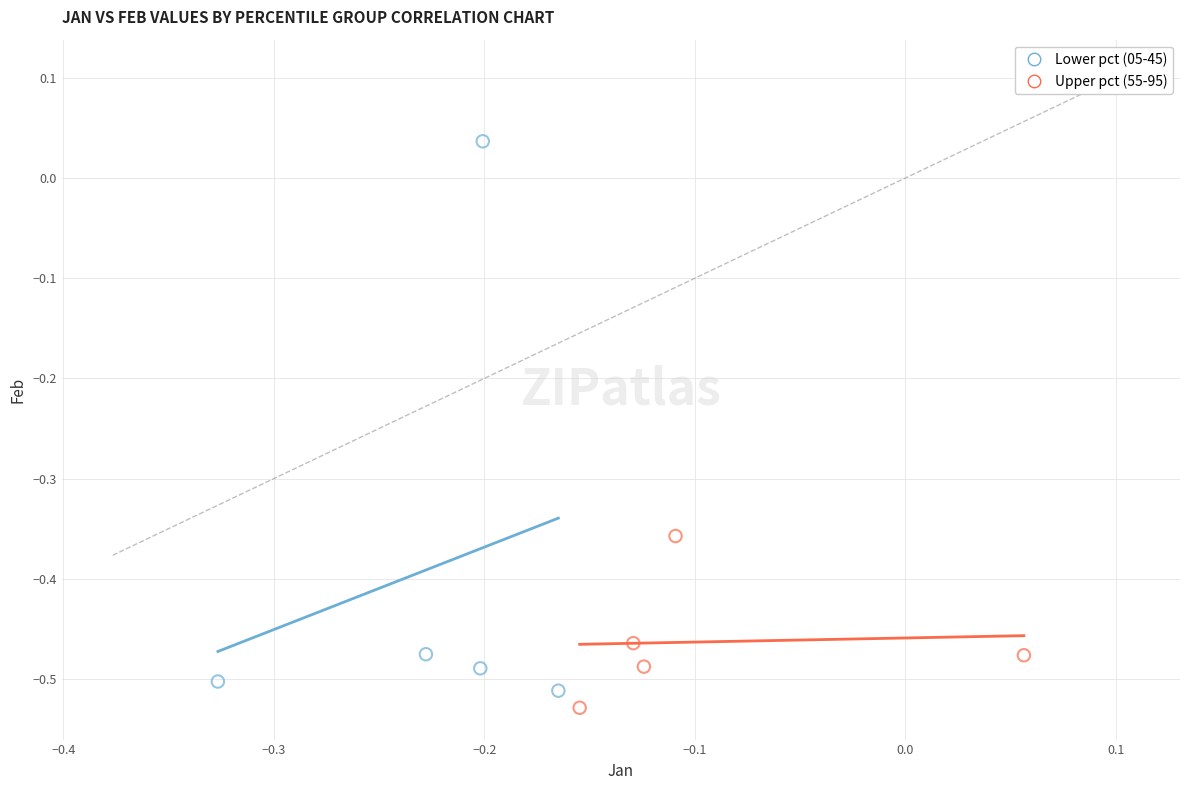

Which series has the largest Y range (max minus min)?

Lower pct (05-45)